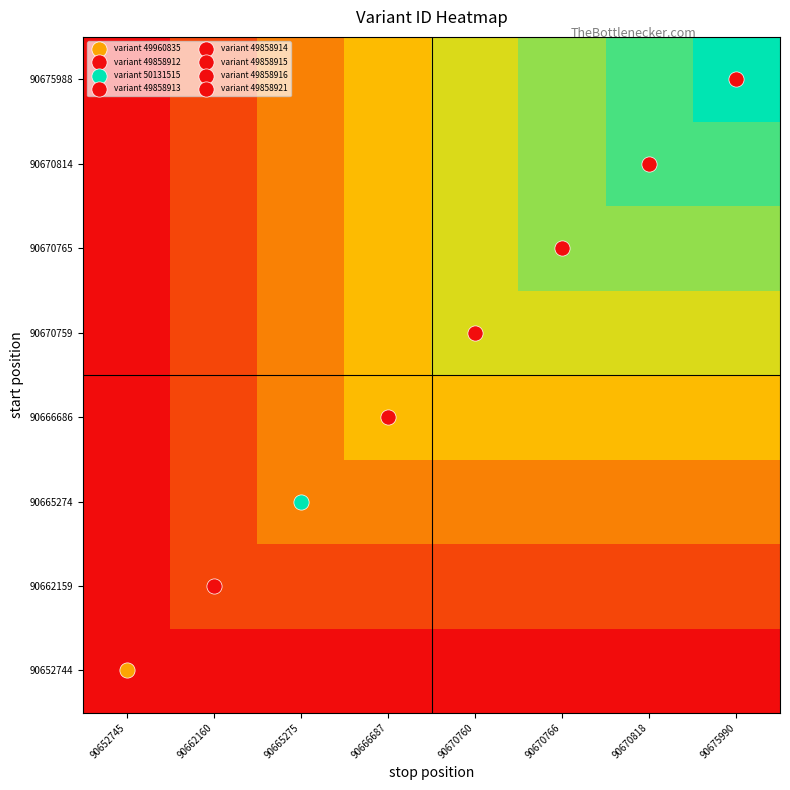

Reading right to left, extract all data points from this chart.

90652744: 90675990=0.0	90670818=0.0	90670766=0.0	90670760=0.0	90666687=0.0	90665275=0.0	90662160=0.0	90652745=0.0
90662159: 90675990=0.1	90670818=0.1	90670766=0.1	90670760=0.1	90666687=0.1	90665275=0.1	90662160=0.1	90652745=0.0
90665274: 90675990=0.3	90670818=0.3	90670766=0.3	90670760=0.3	90666687=0.3	90665275=0.3	90662160=0.1	90652745=0.0
90666686: 90675990=0.4	90670818=0.4	90670766=0.4	90670760=0.4	90666687=0.4	90665275=0.3	90662160=0.1	90652745=0.0
90670759: 90675990=0.6	90670818=0.6	90670766=0.6	90670760=0.6	90666687=0.4	90665275=0.3	90662160=0.1	90652745=0.0
90670765: 90675990=0.7	90670818=0.7	90670766=0.7	90670760=0.6	90666687=0.4	90665275=0.3	90662160=0.1	90652745=0.0
90670814: 90675990=0.9	90670818=0.9	90670766=0.7	90670760=0.6	90666687=0.4	90665275=0.3	90662160=0.1	90652745=0.0
90675988: 90675990=1.0	90670818=0.9	90670766=0.7	90670760=0.6	90666687=0.4	90665275=0.3	90662160=0.1	90652745=0.0